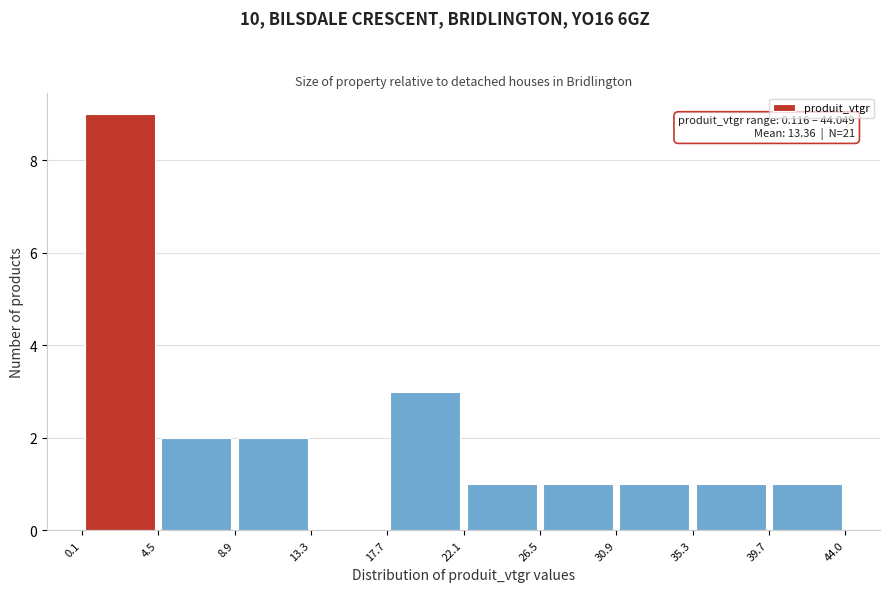

Which range on the x-axis has the tallest bar?

0.1 to 4.5